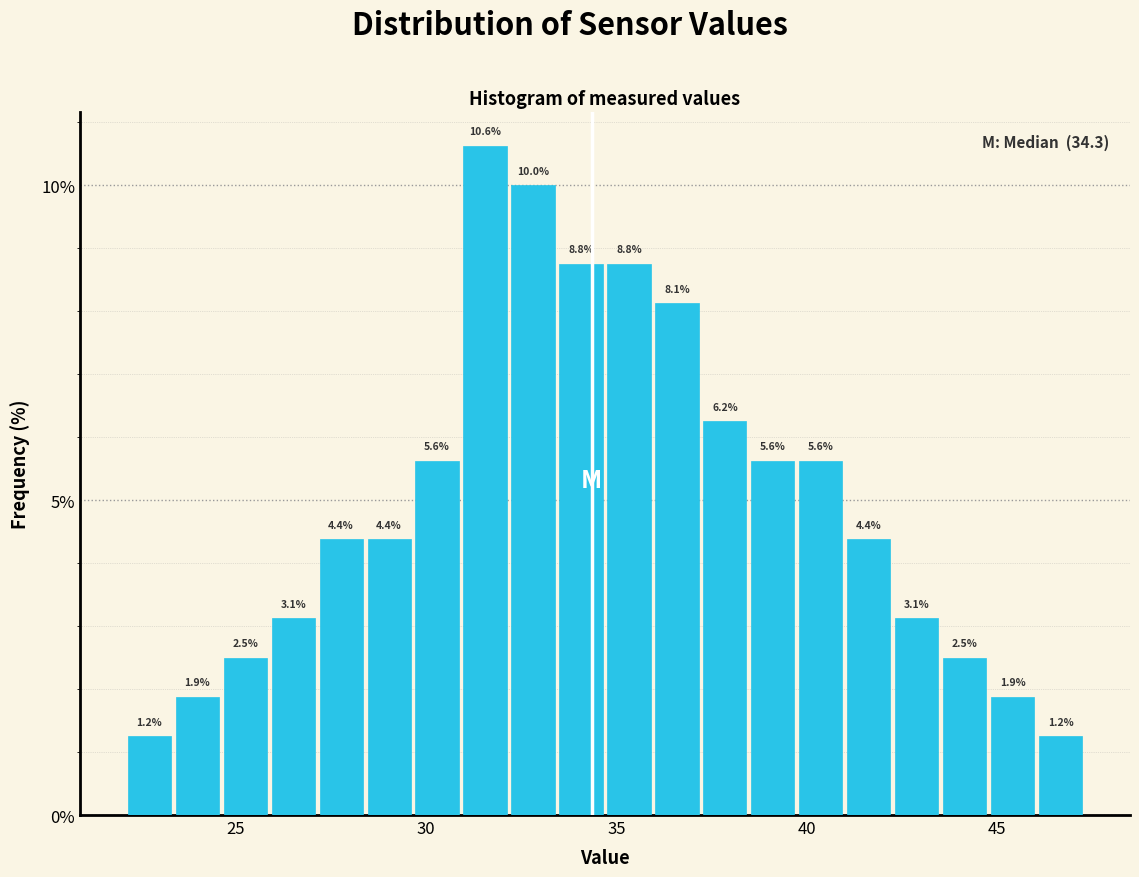

Read against the x-axis, roughly where is the centre of the tallest bar?

31.5